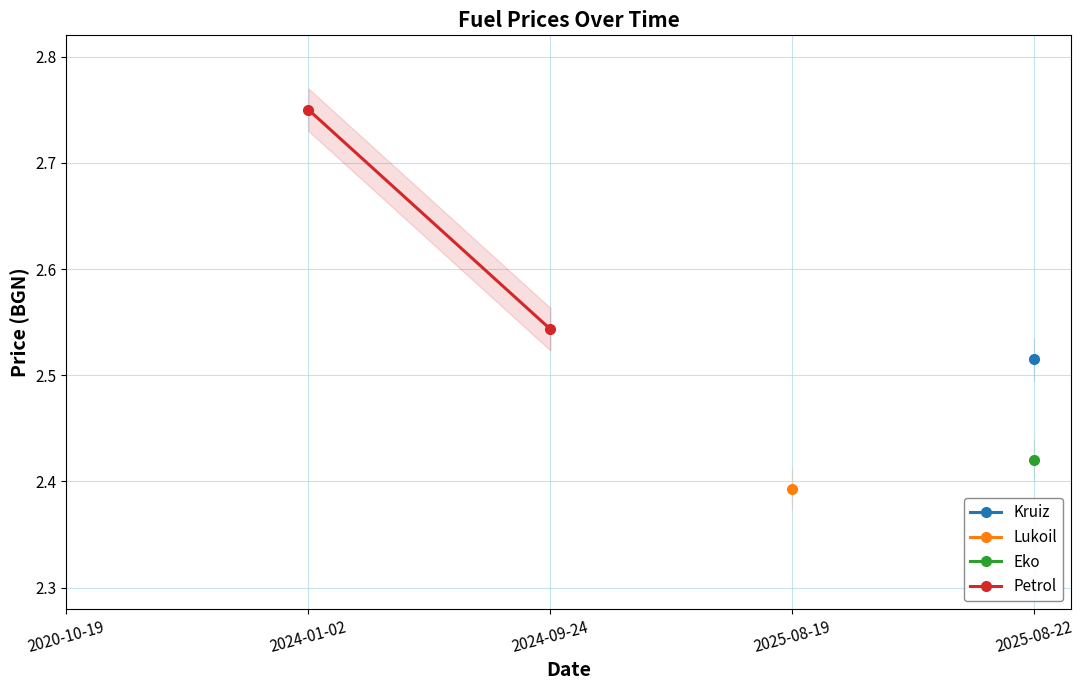

The chart shows a value of 4.0 at 2024-01-02. True or false?

False